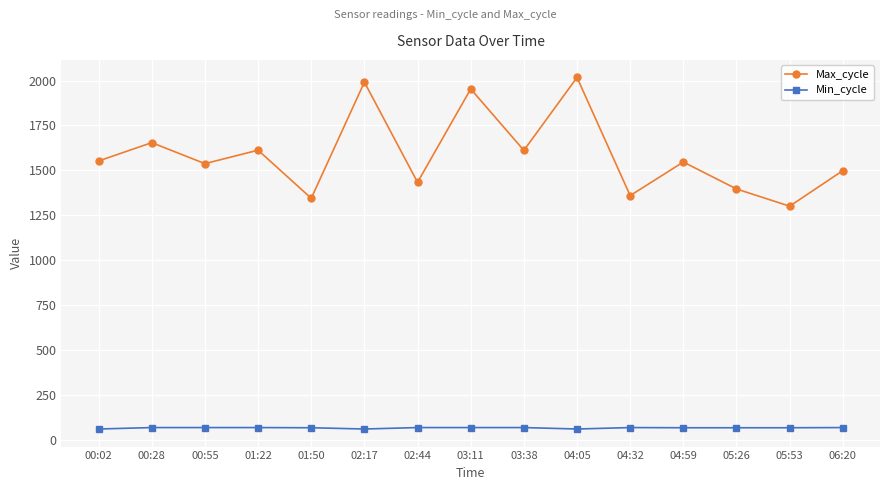

What is the total value across all series at 04:05?

2076